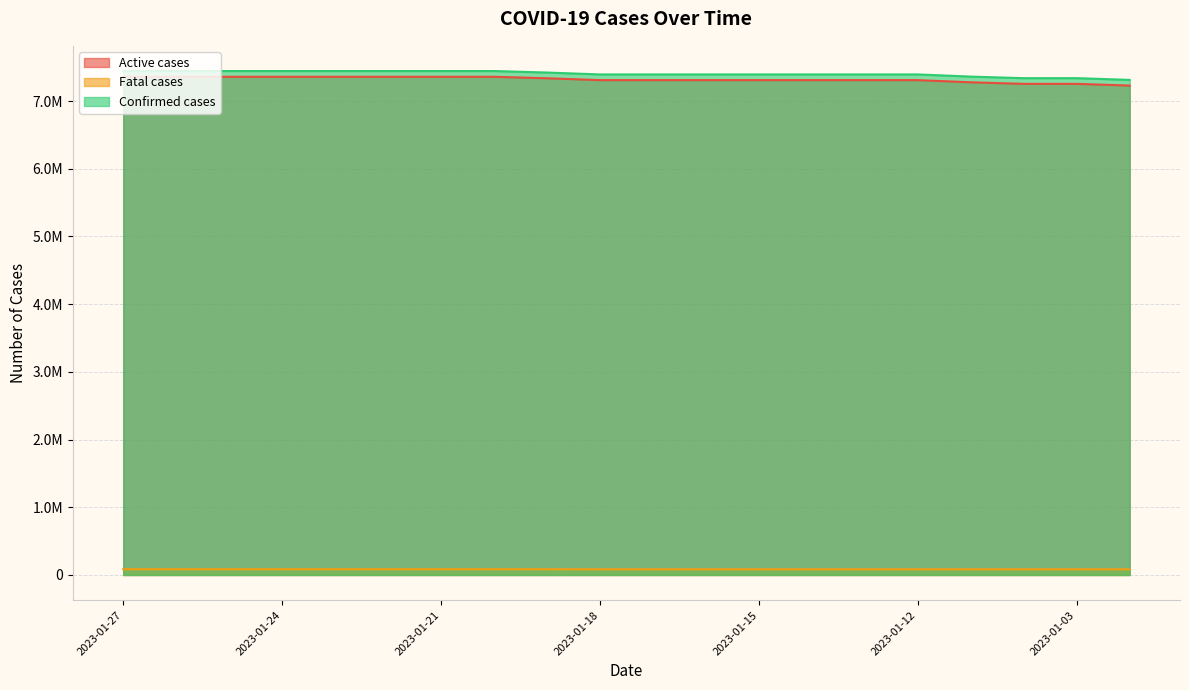

Between 2023-01-20 and 2023-01-03, which is larger?

2023-01-20